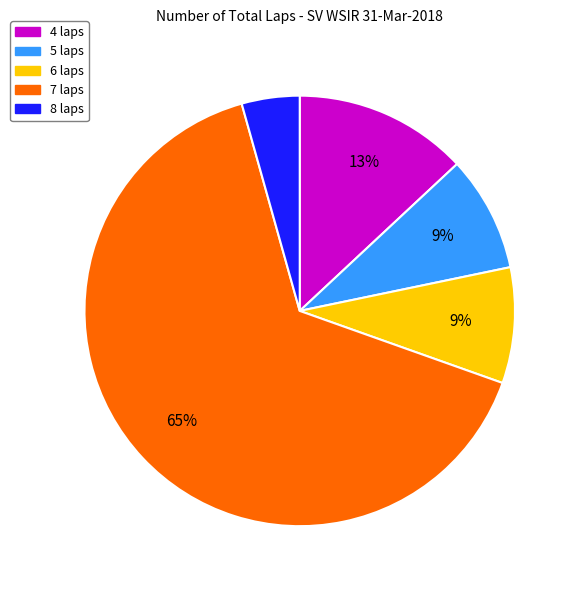

Does any single category account for the majority?

Yes